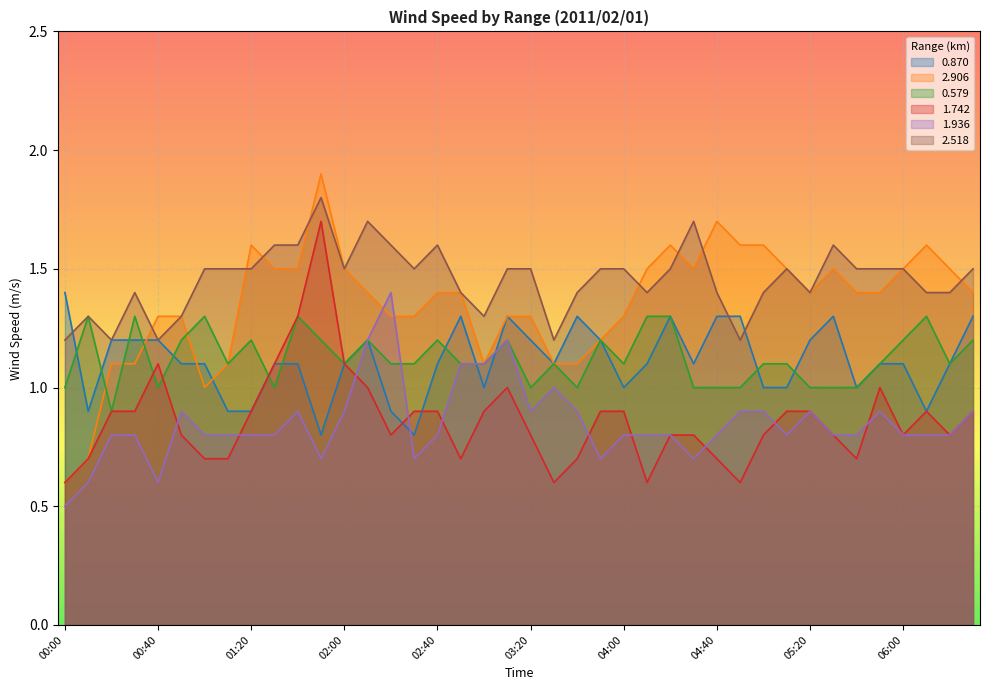

Between which two adjacent categories do 2.906 and 2.518 first intersect?

00:30 and 00:40